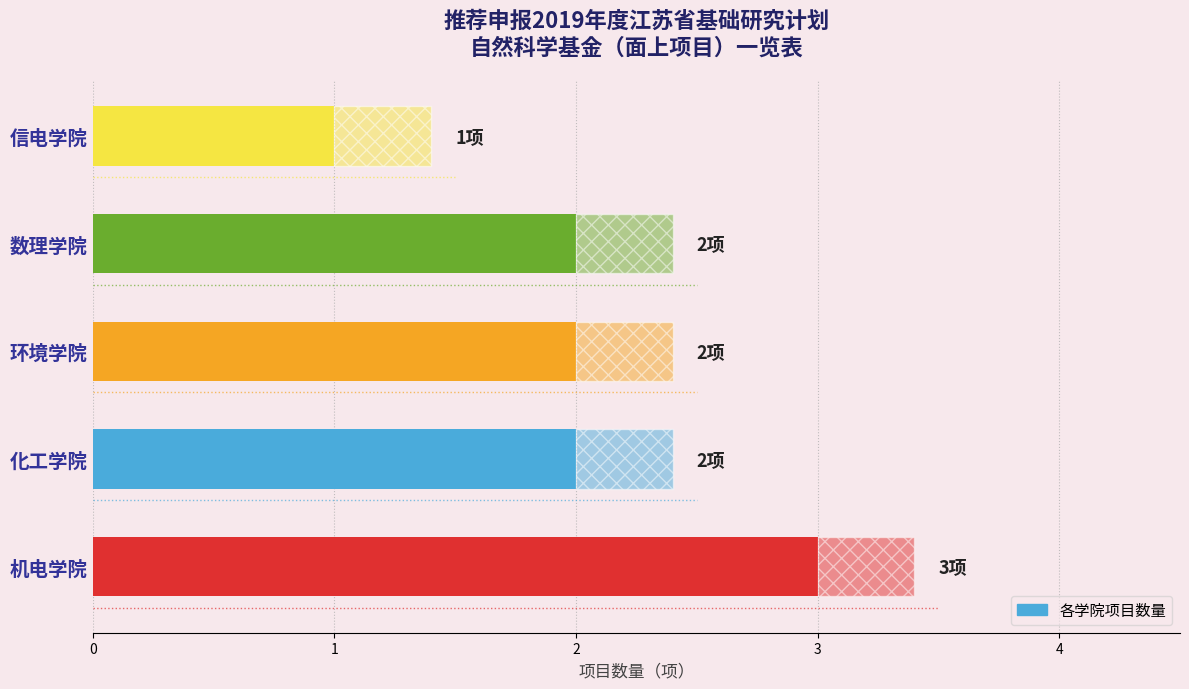

The value at 信电学院 is 1. True or false?

True